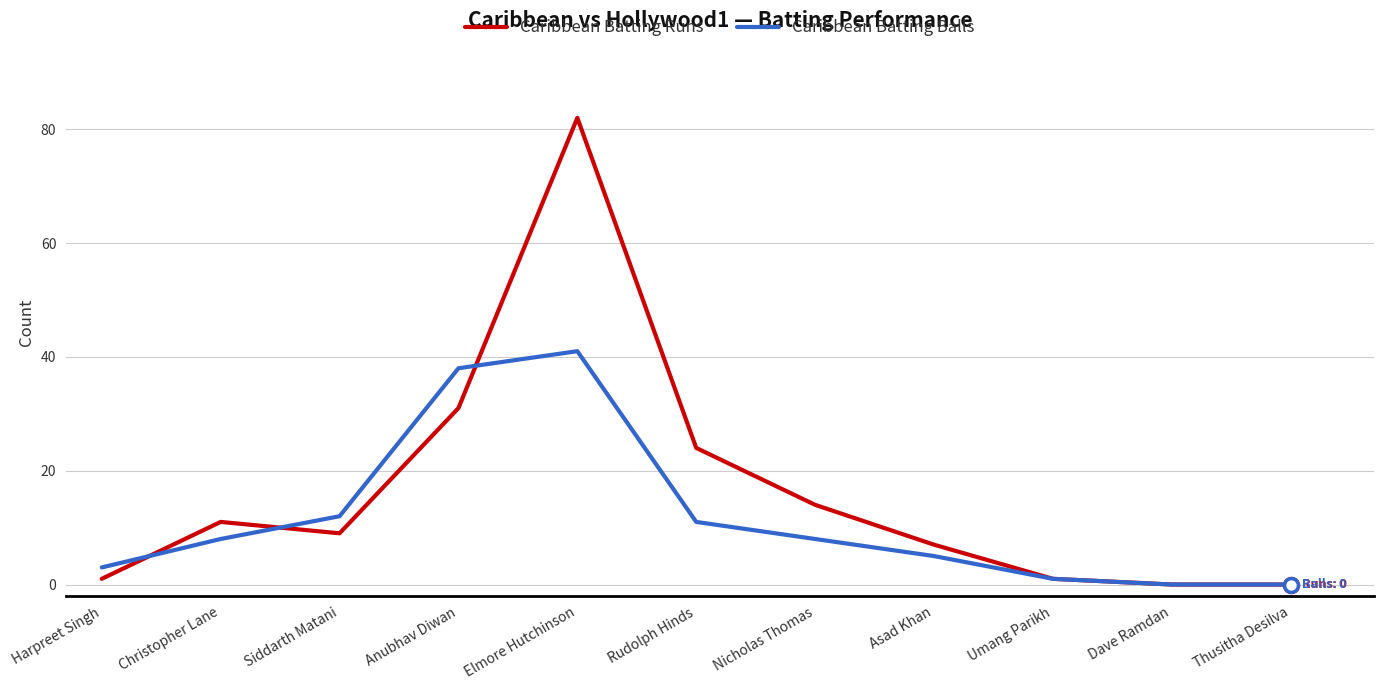

True or false: Caribbean Batting Runs has more than 1 points higher than both neighbors.

True